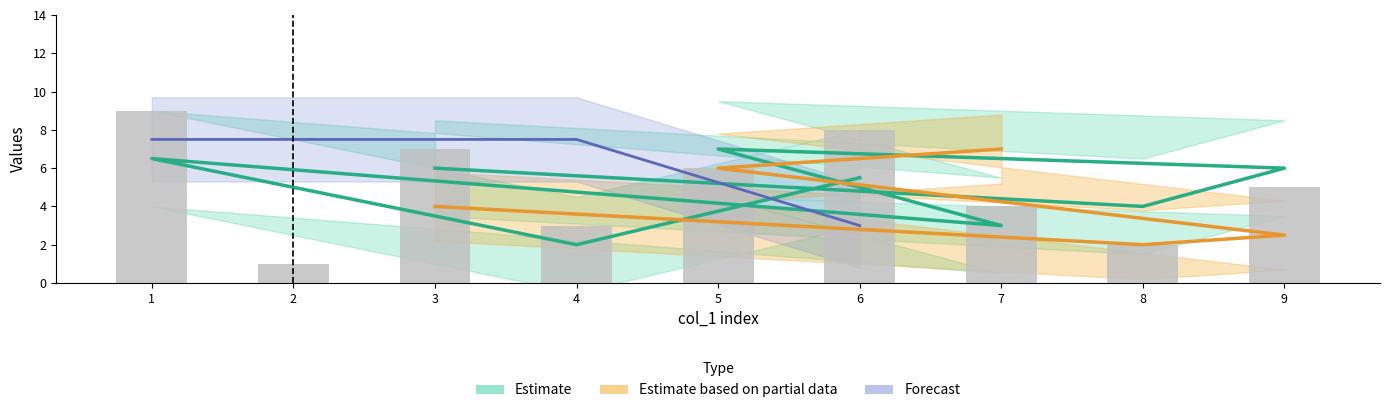

What is the spread (max minus min) of values at 5?

8